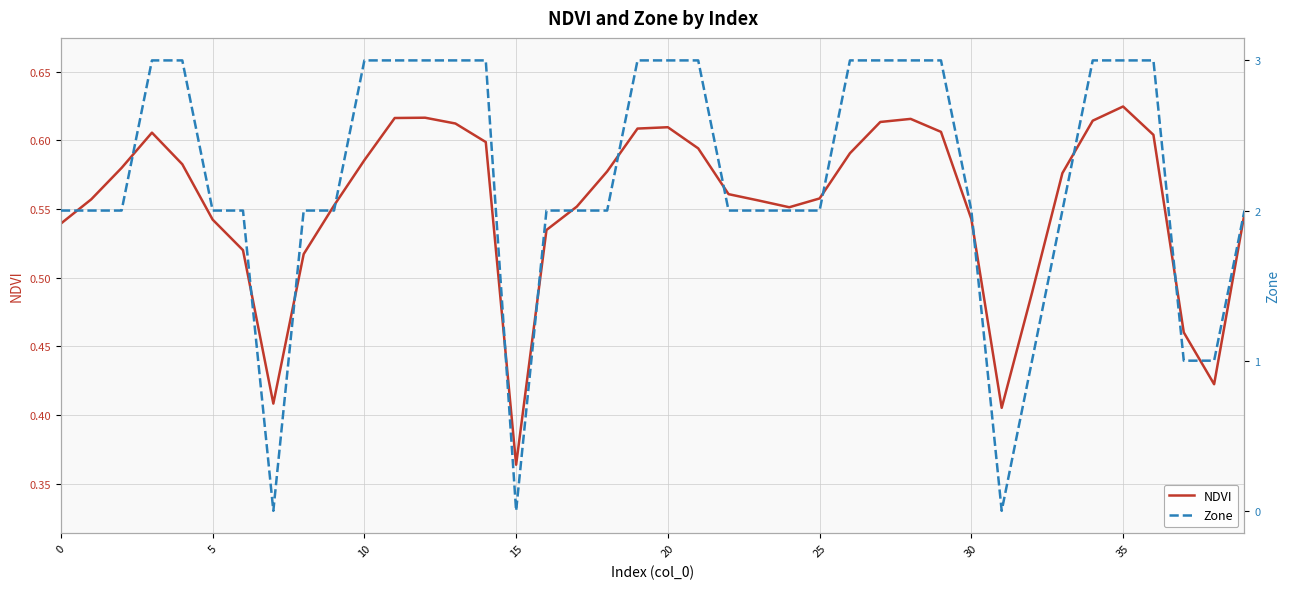

Where is NDVI nearest to the value 0?

15